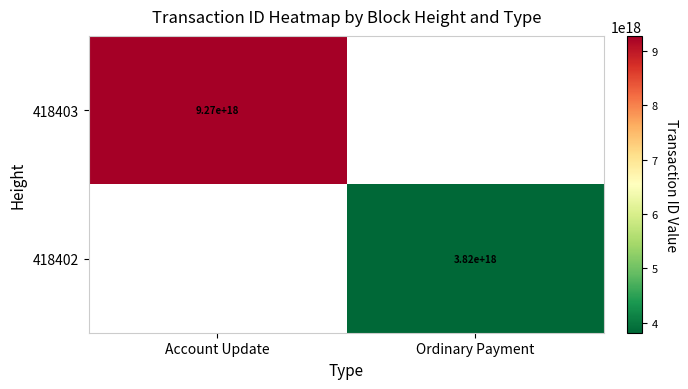

True or false: 418403 has a value of 9270000000000000000 at Account Update.

True